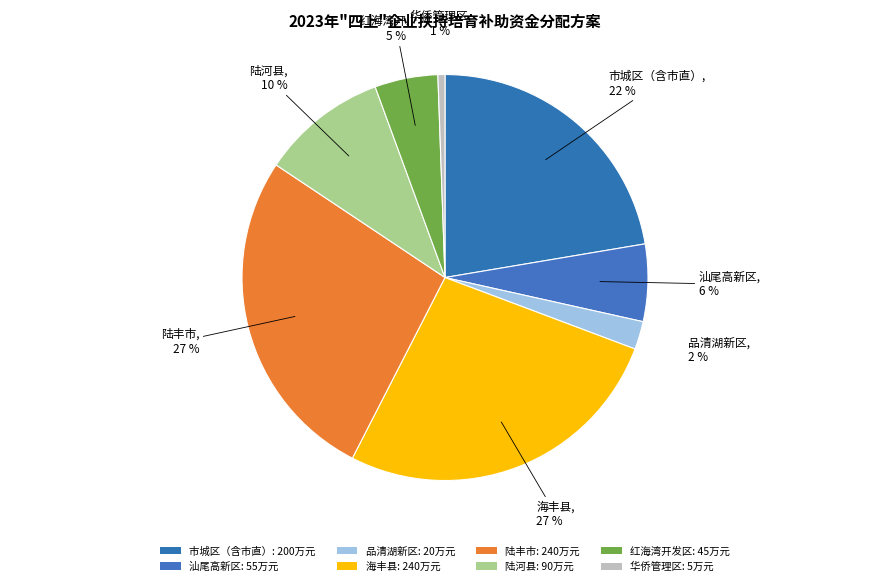

Is the sum of 陆河县 and 品清湖新区 greater than half?

No